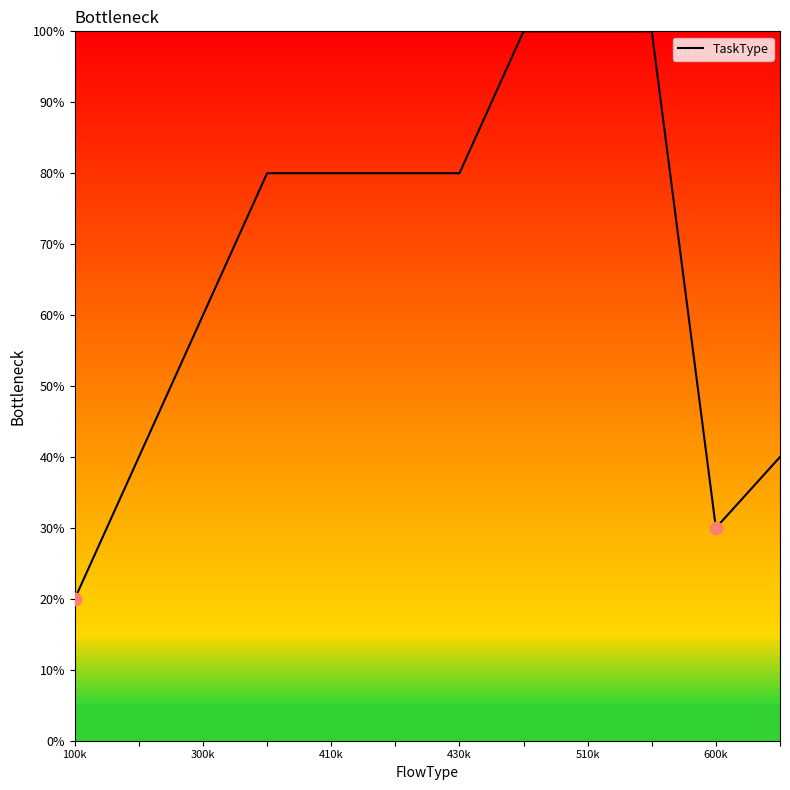

What is the smallest value displayed?

20